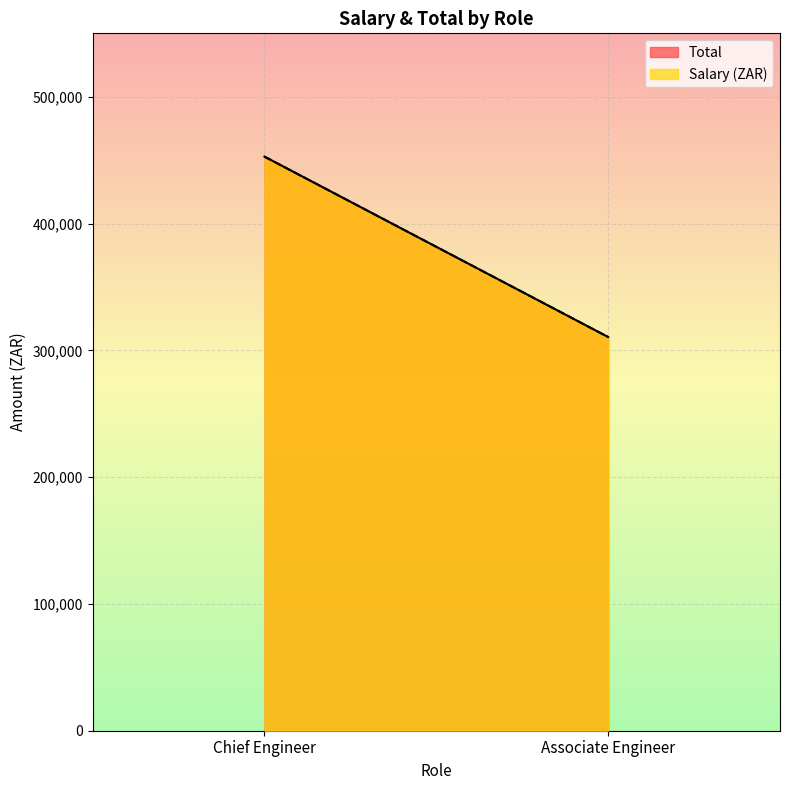

What is the difference between the Total values at Associate Engineer and Chief Engineer?

142278.9